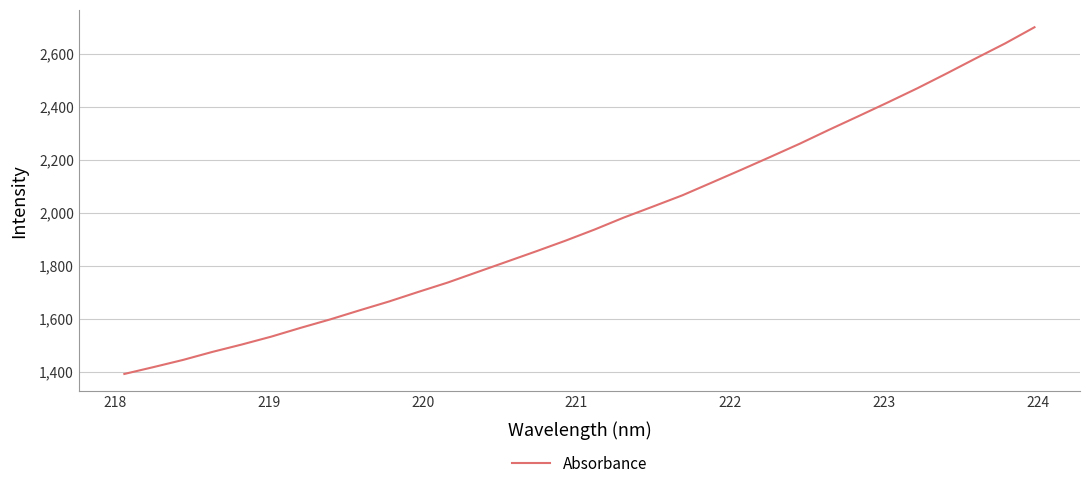

What is the difference between the maximum and second lowest values?

1284.6